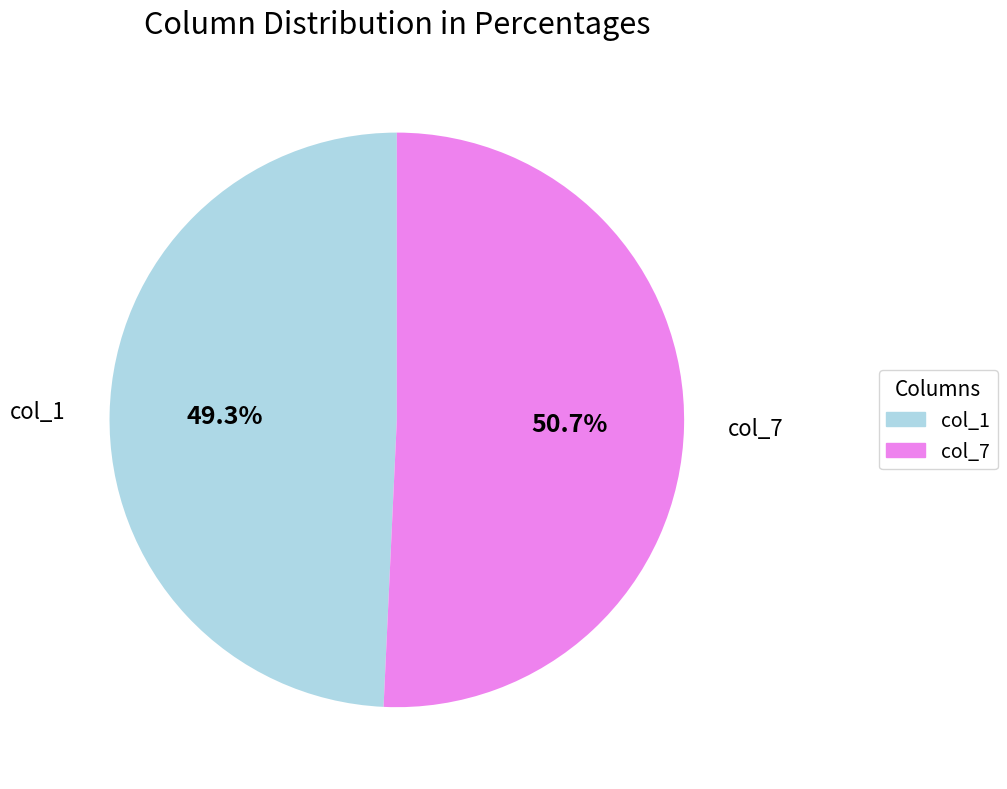

Is there a majority slice in this chart?

Yes